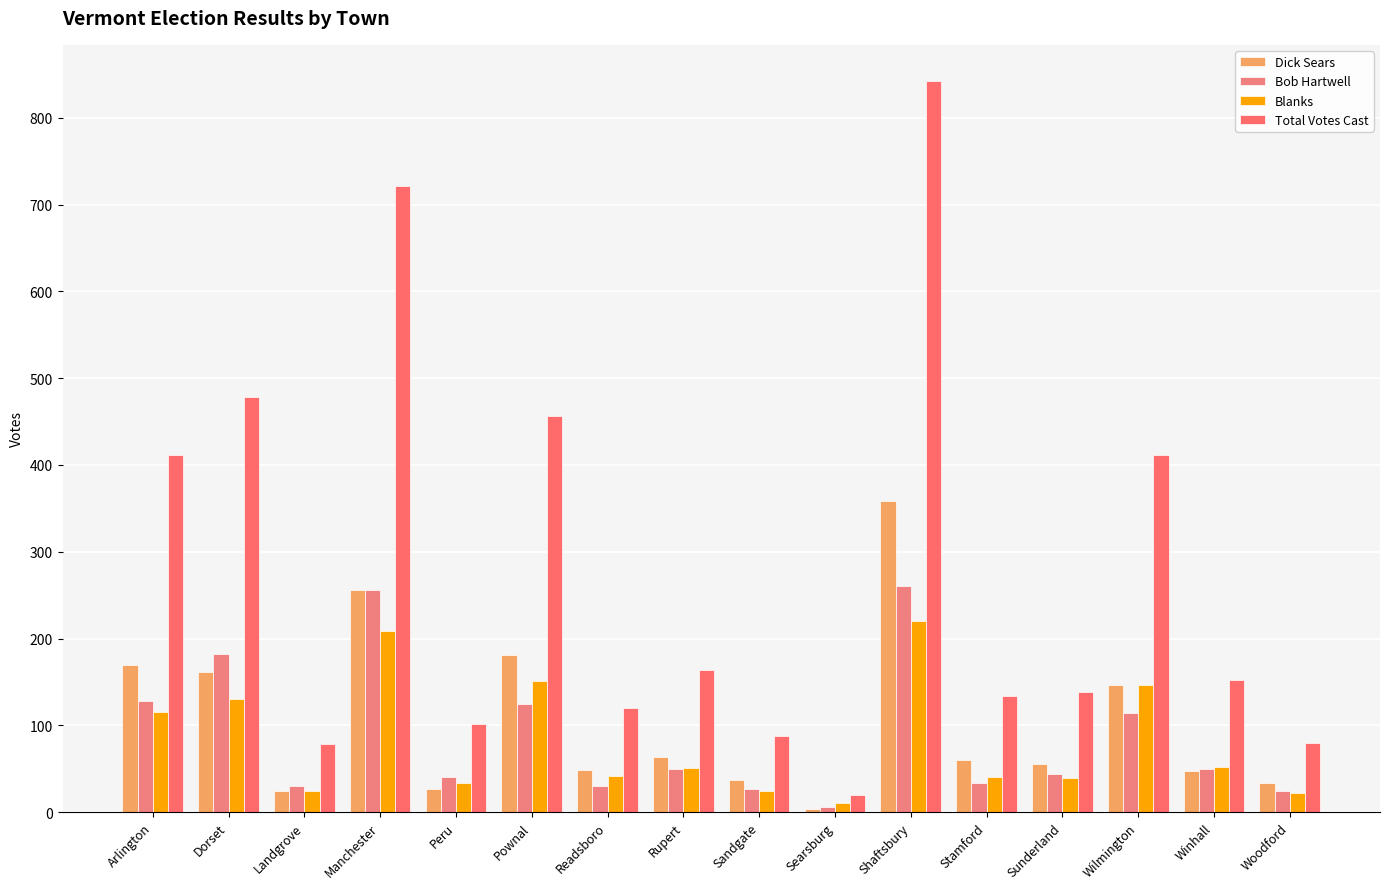

How many bars are there in total?

64